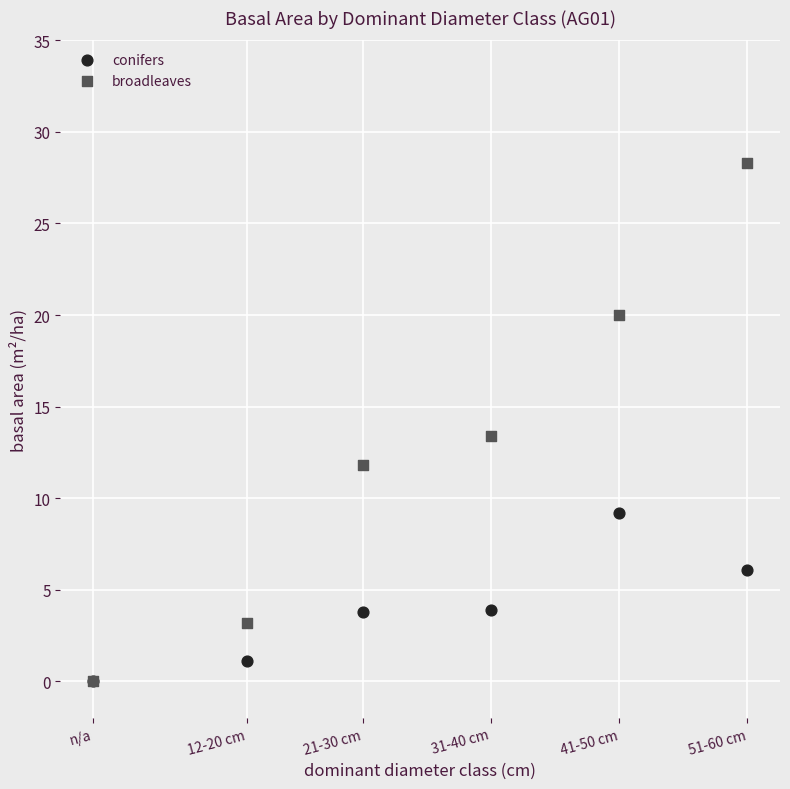

In the broadleaves series, what Y value is closest to 14?

13.4